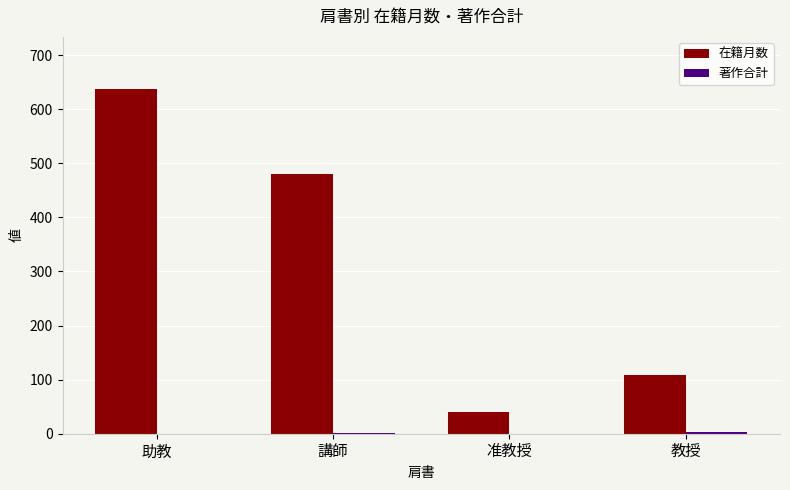

At which label is 在籍月数 closest to 339?

講師